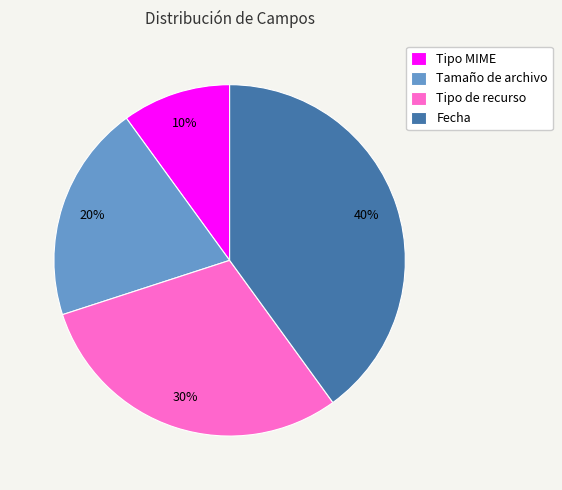

Is it true that Fecha is 33% of the pie?

False